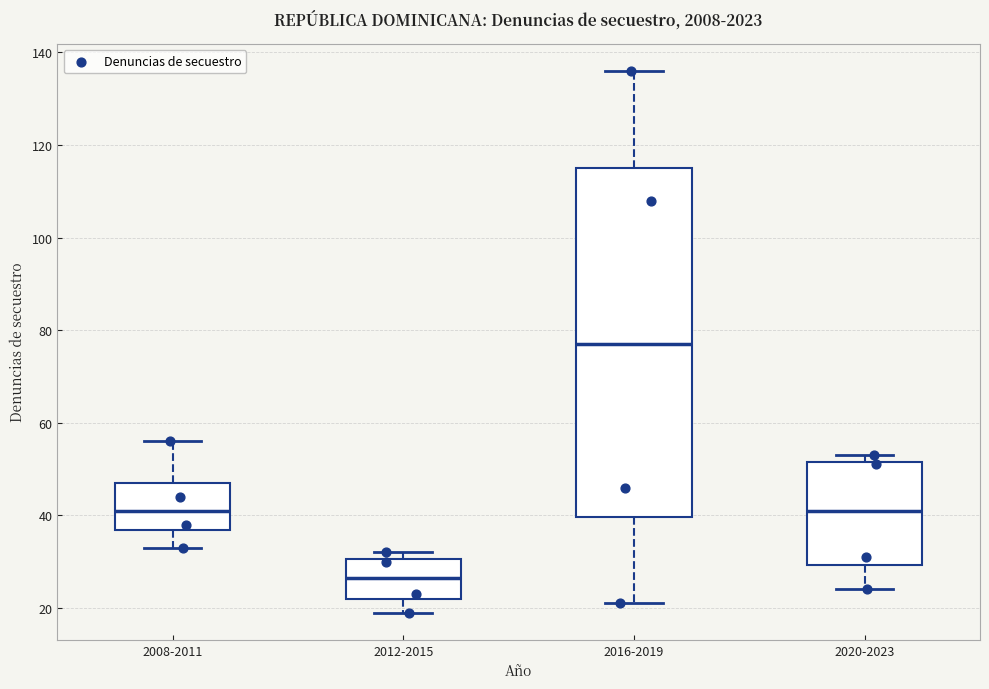

Reading left to right, read every box against the y-axis: the position of its median line, the range the box covers, and the ends of its whiskers. The values are not printed on the chart, so give them approximately, as read against the axis.

2008-2011: median 42, box 36 to 48, whiskers 34 to 56
2012-2015: median 26, box 22 to 30, whiskers 20 to 32
2016-2019: median 78, box 40 to 116, whiskers 22 to 136
2020-2023: median 42, box 30 to 52, whiskers 24 to 54